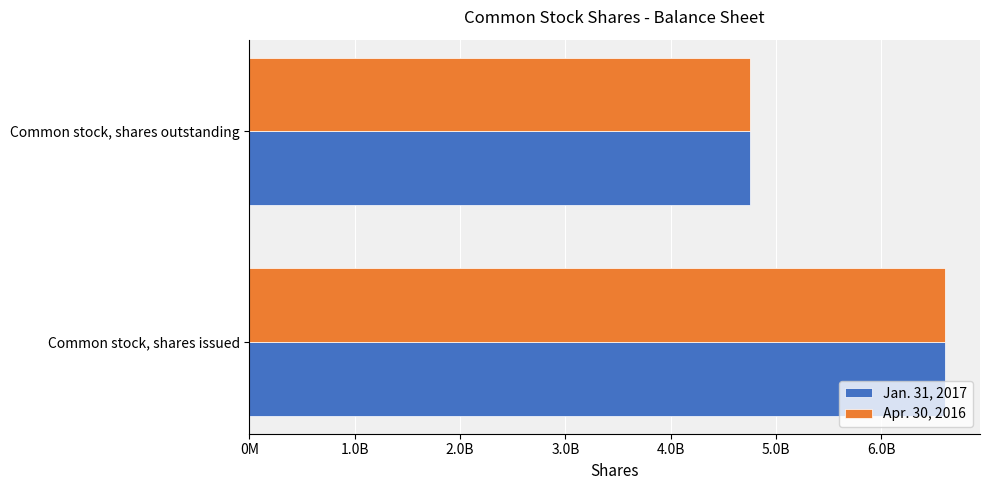

How many data points does each series have?

2